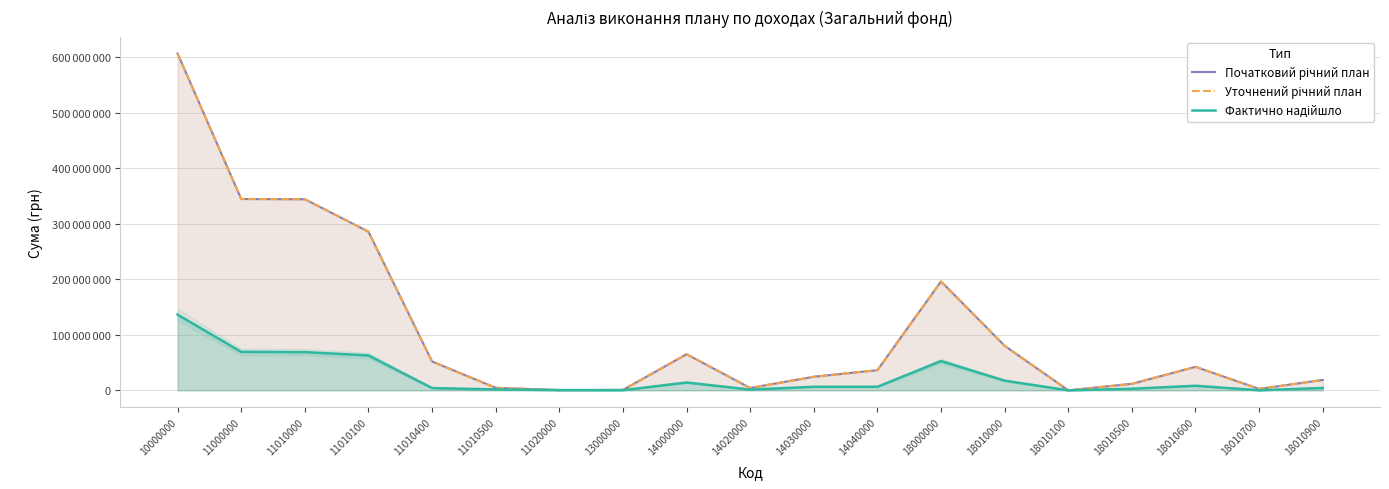

How many values in the Уточнений річний план series are below 36300000?

9